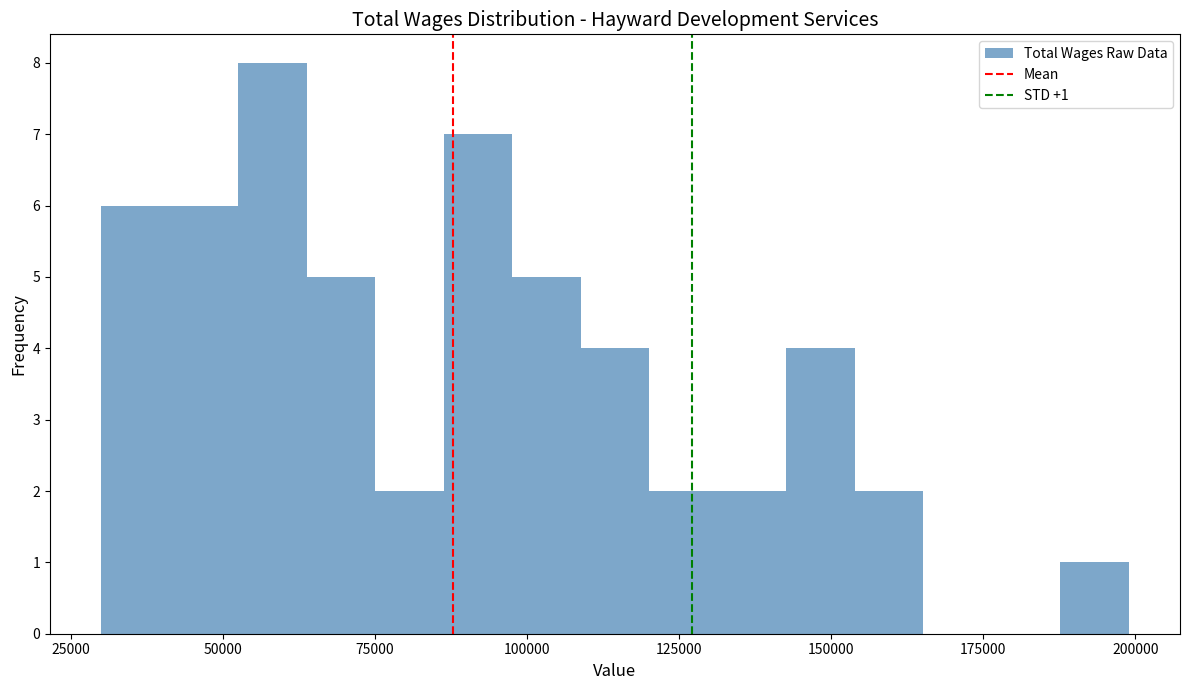

Around what value on the x-axis is the tallest bar? Give the approximate position of its centre, as read against the axis.

60000